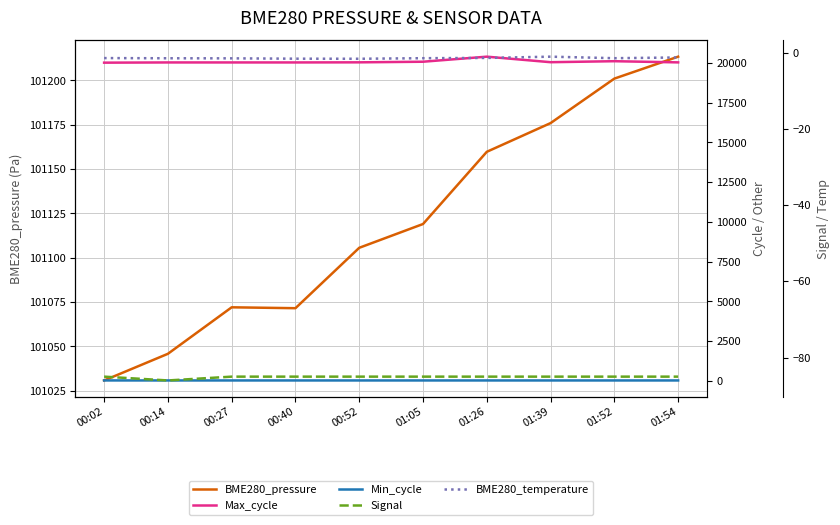

The Signal series shows -85.0 at 01:39. True or false?

True